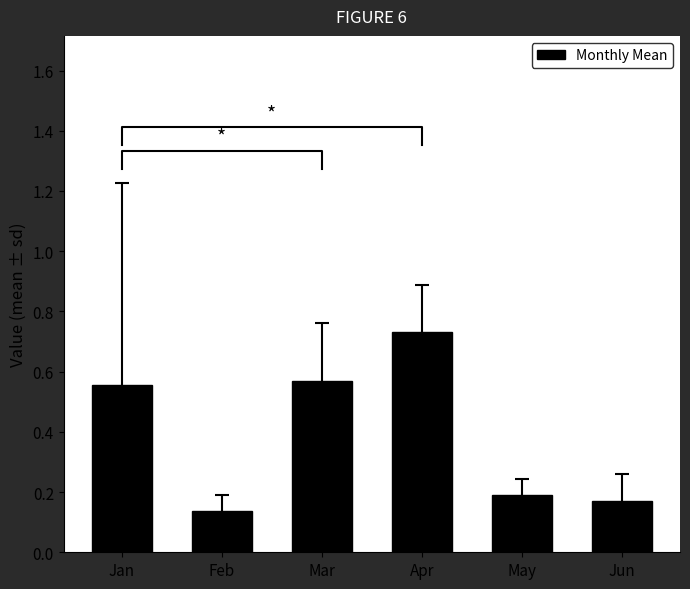

What is the change in value from Jan to May?

-0.4